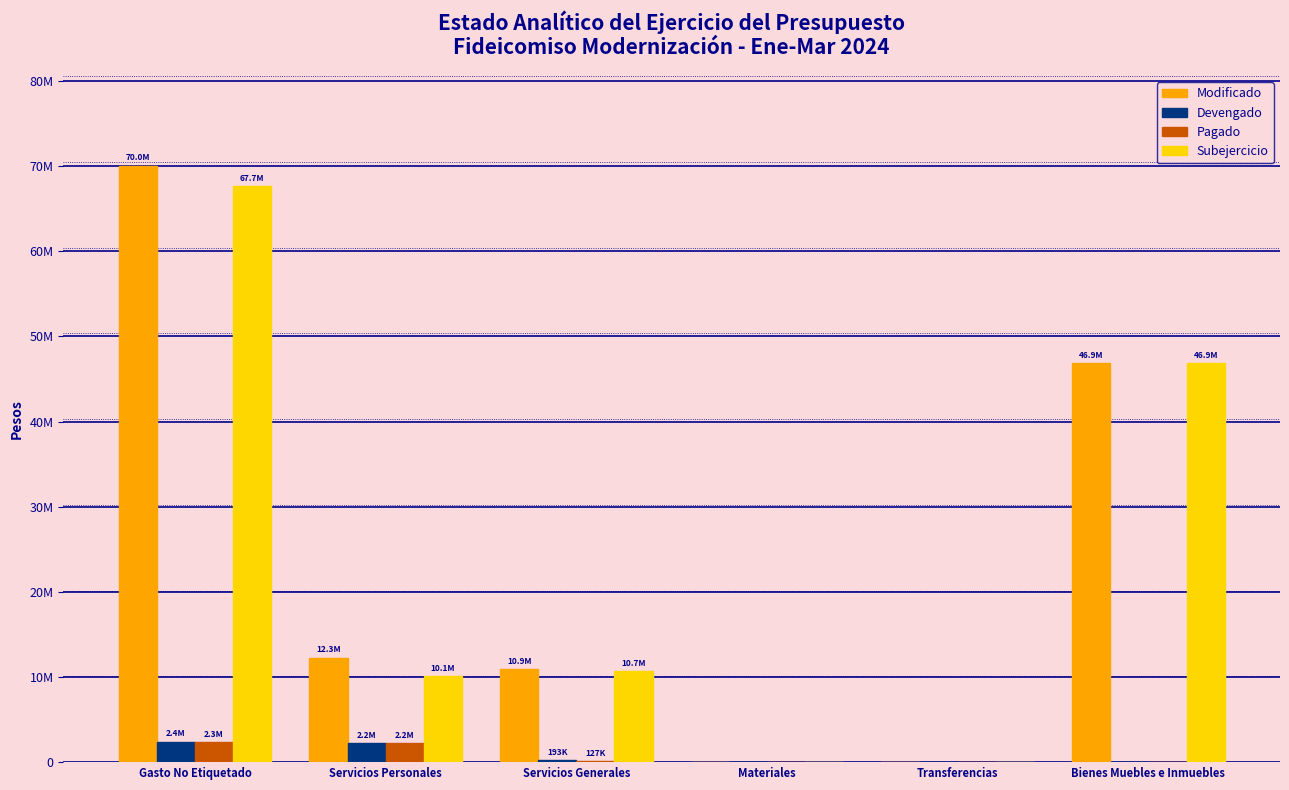

The Subejercicio series shows 4688477.5 at Servicios Personales. True or false?

False